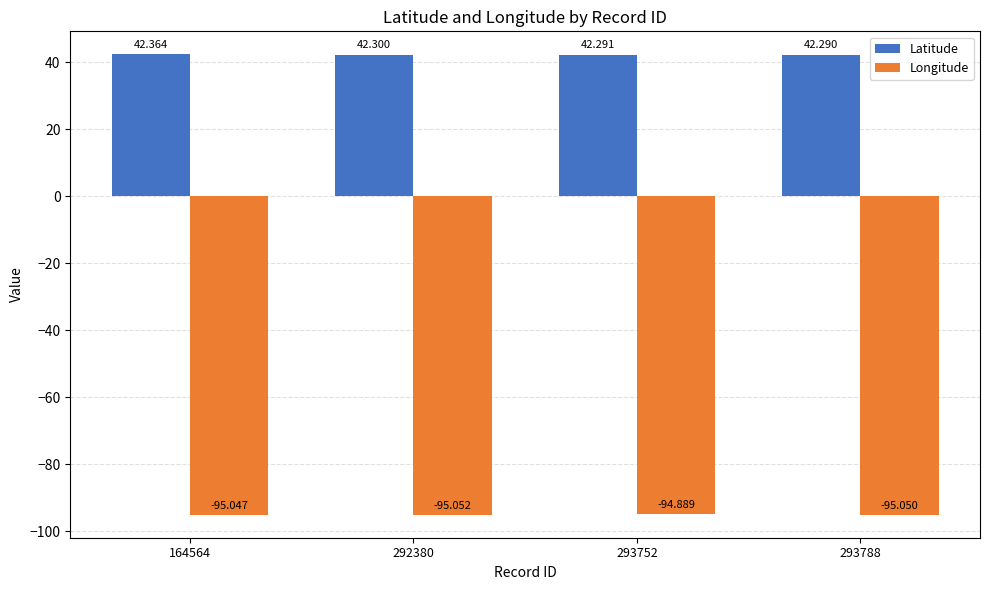

At which category is the sum across all series the highest?

293752